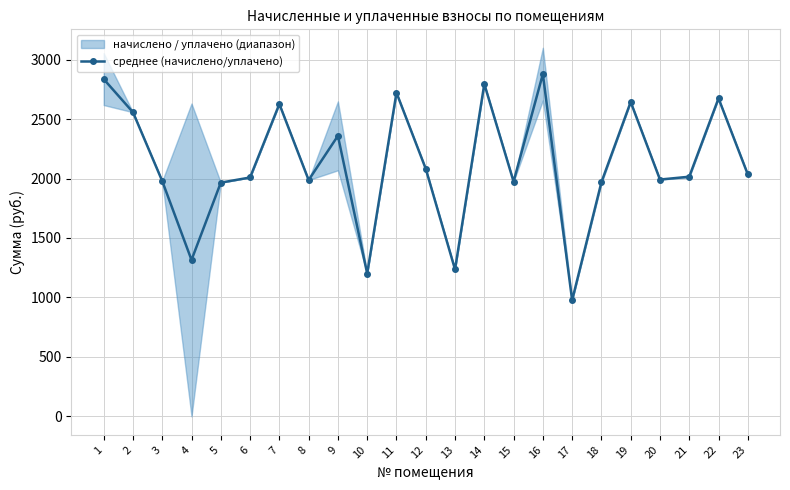

Reading left to right, extract all data points from this chart.

2836.1	2557.4	1978.6	1315.4	1965.6	2008.8	2626.6	1987.2	2359.1	1201.0	2721.6	2082.2	1235.5	2795.0	1974.2	2878.2	976.5	1968.7	2643.8	1991.5	2015.2	2674.1	2034.7